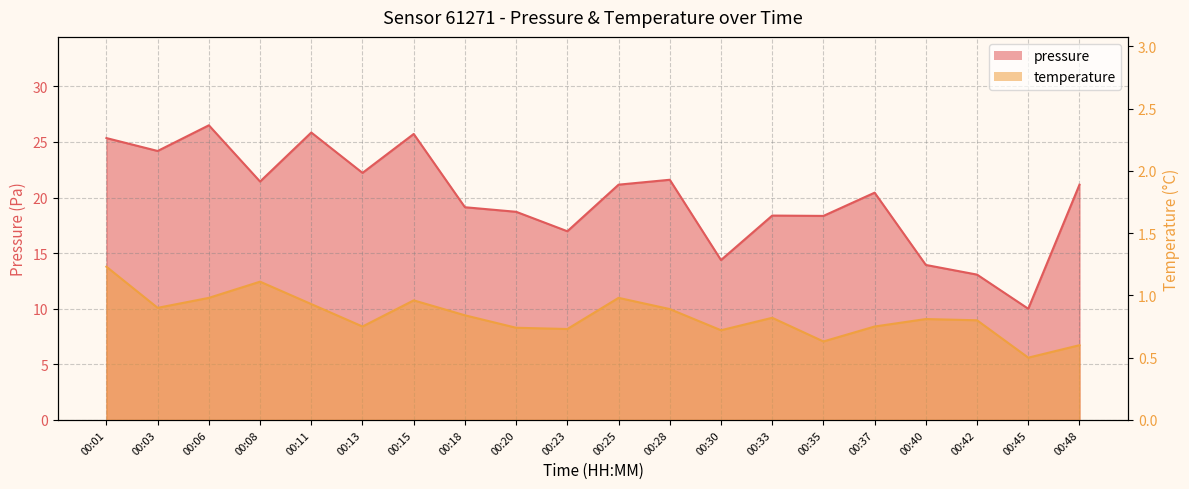

Between 00:15 and 00:13, which is larger?

00:15